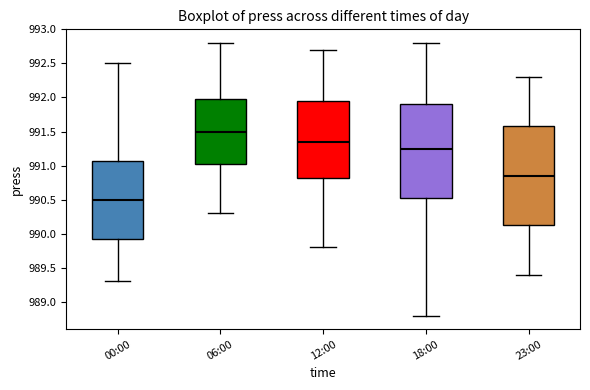

Which box's median line is the lowest?

00:00